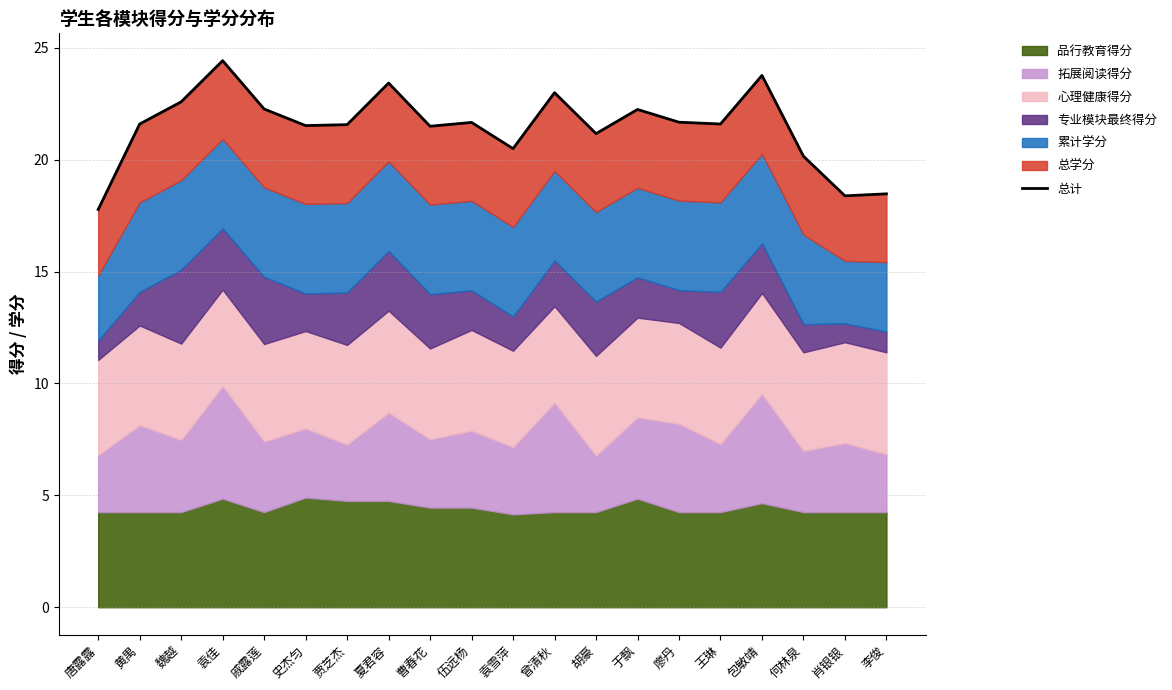

Approximately how many times larger is the value at 何林泉 compared to 魏越?

0.9